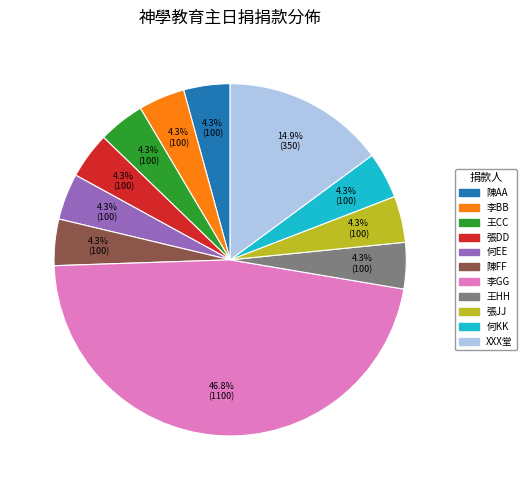

Do 李GG and 張DD together represent more than half of the pie?

Yes